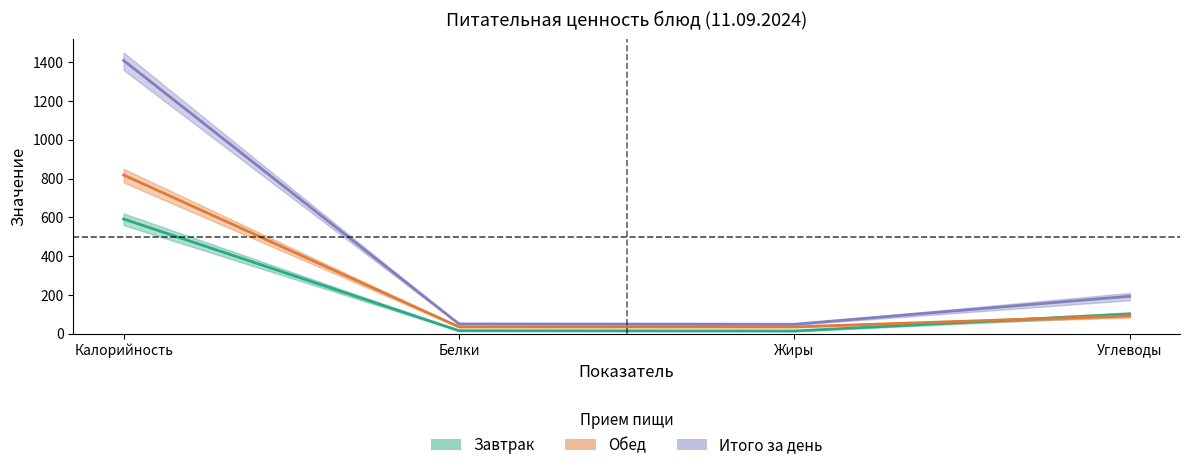

Read the Итого за день value at Калорийность.

1409.4